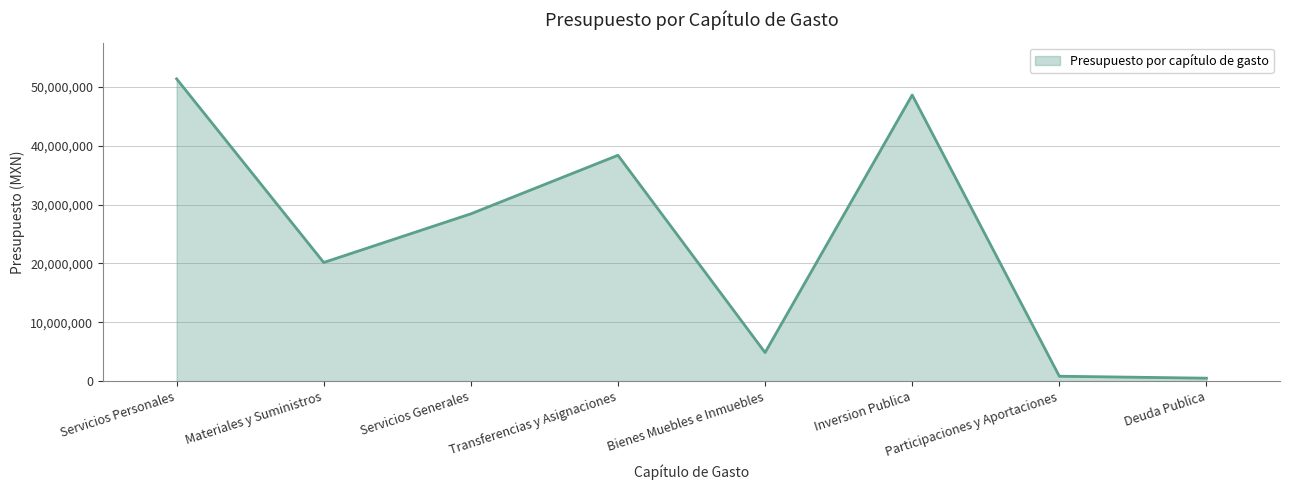

Reading right to left, transcribe all the data shown in this chart.

500447	831984	48643400	4855597	38395829	28441018	20168901	51389710